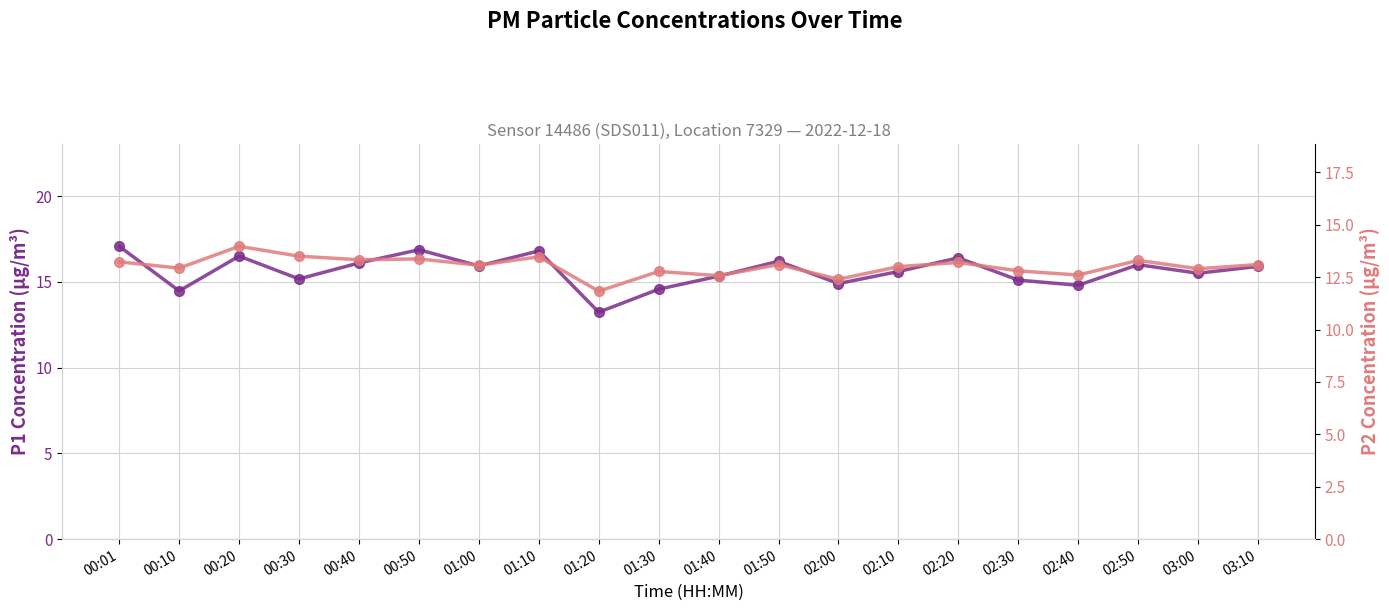

What value does the P2 (PM2.5) series have at 00:50?

13.4